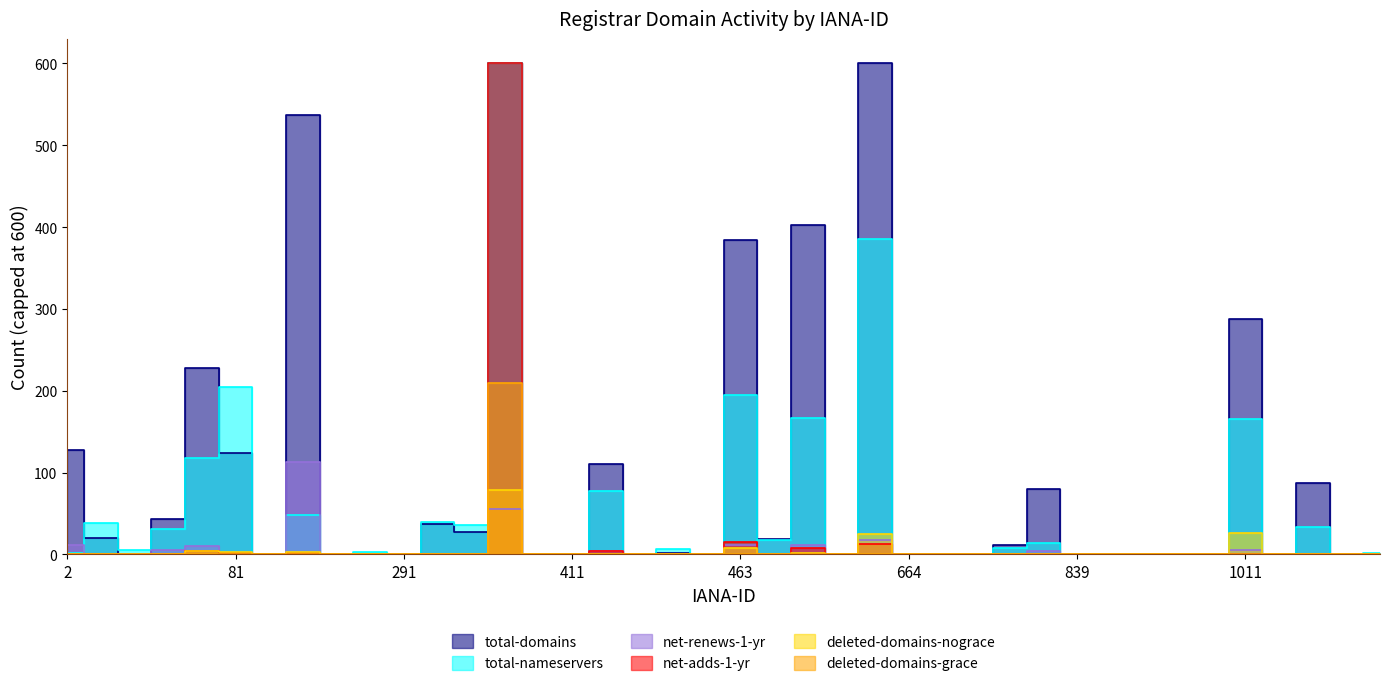

What is the value of the net-renews-1-yr point at the 8th from the left?

113